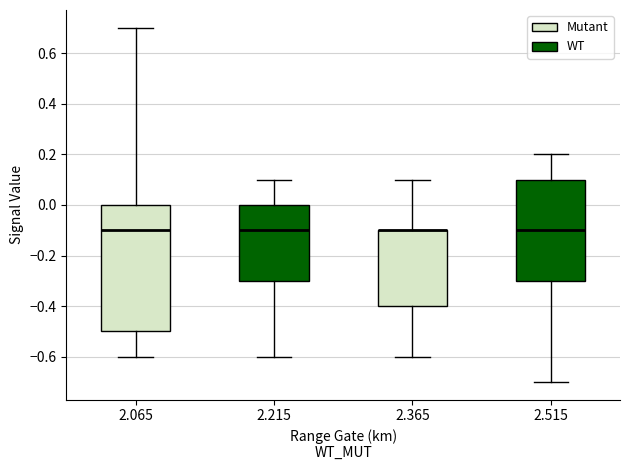

Reading left to right, read every box against the y-axis: the position of its median line, the range the box covers, and the ends of its whiskers. The values are not printed on the chart, so give them approximately, as read against the axis.

2.065: median -0.1, box -0.5 to 0.0, whiskers -0.6 to 0.7
2.215: median -0.1, box -0.3 to 0.0, whiskers -0.6 to 0.1
2.365: median -0.1 (drawn on the box's upper edge), box -0.4 to -0.1, whiskers -0.6 to 0.1
2.515: median -0.1, box -0.3 to 0.1, whiskers -0.7 to 0.2